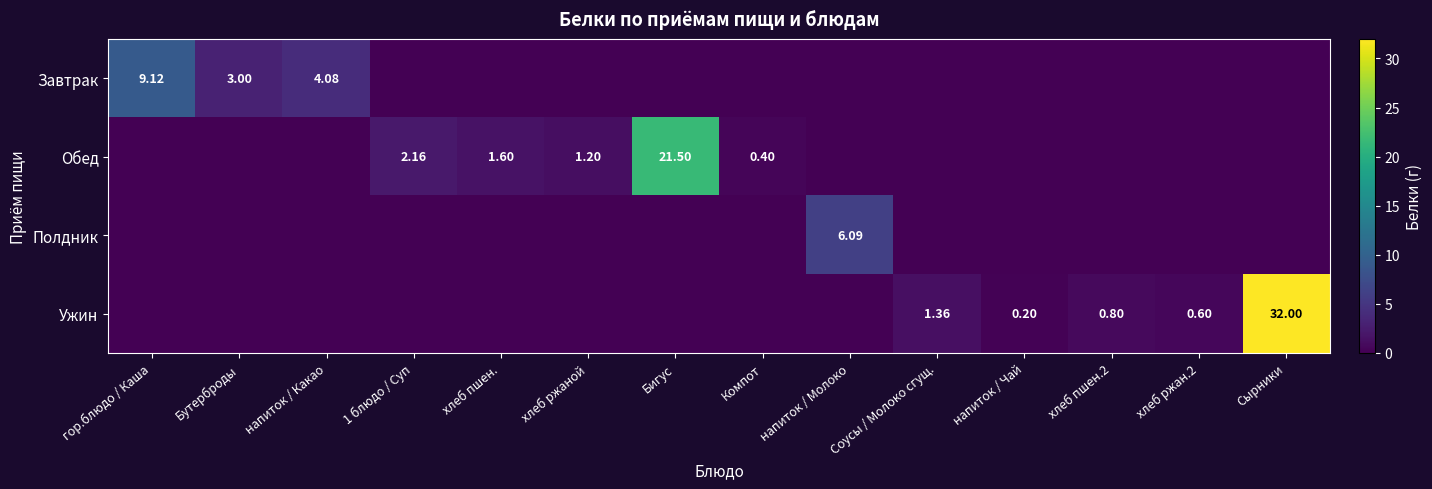

What is the difference between the second highest and second lowest values in the Завтрак series?

4.1